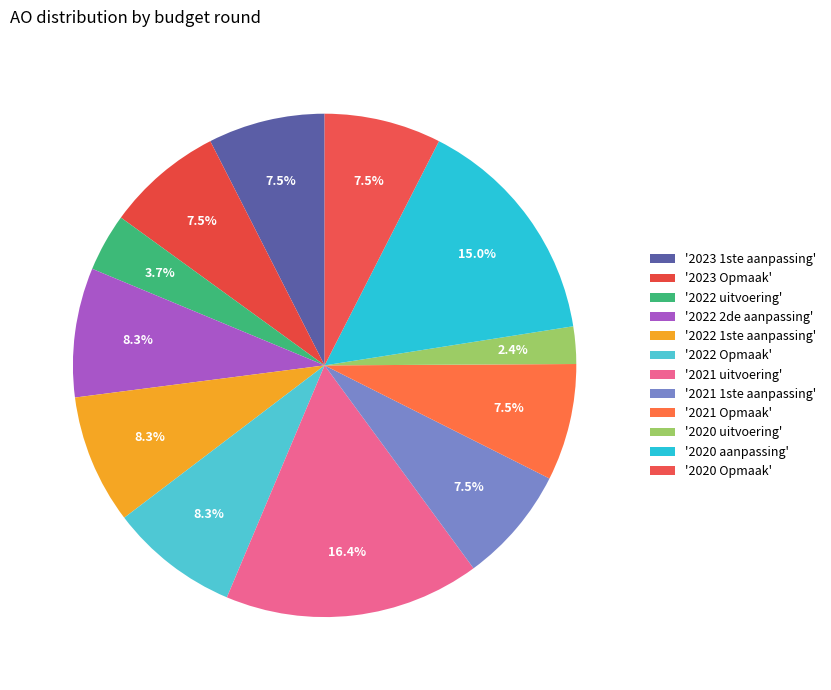

Which category has the smallest portion of the pie?

2020 uitvoering